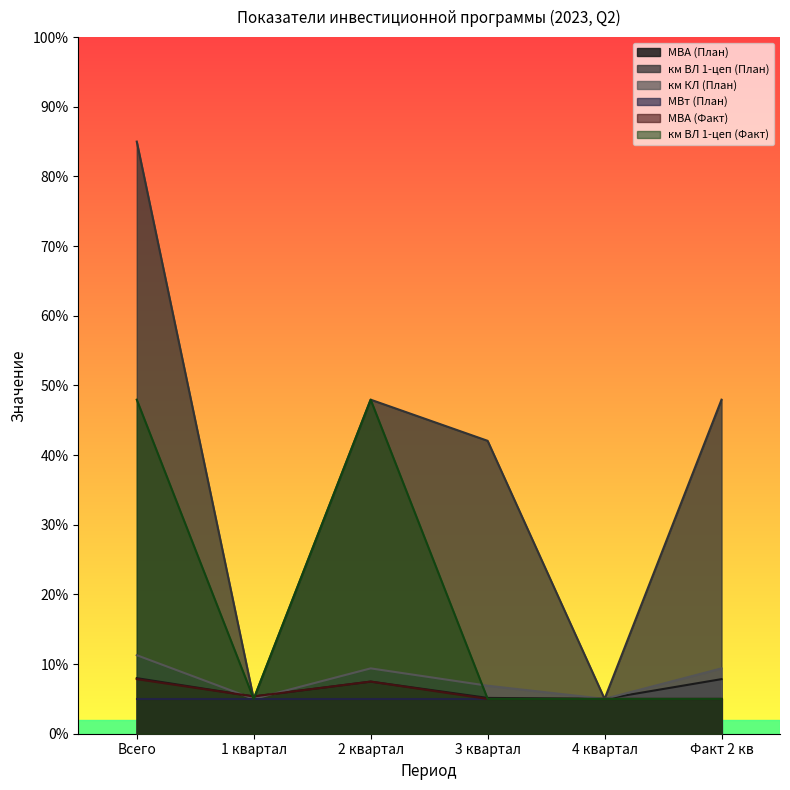

True or false: МВА (Факт) has more than 1 interior local peaks.

False